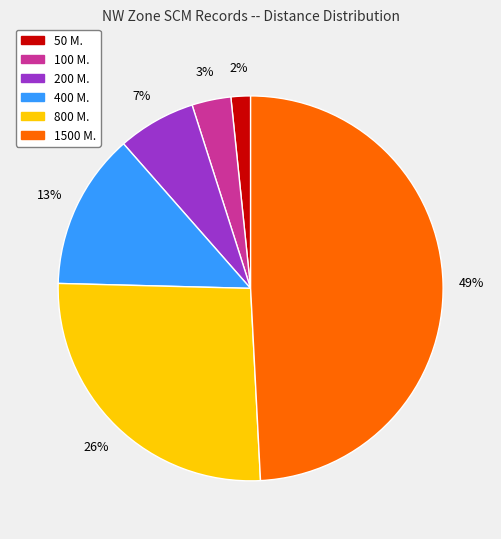

What is the ratio of the value at 200 M. to the value at 400 M.?

0.5